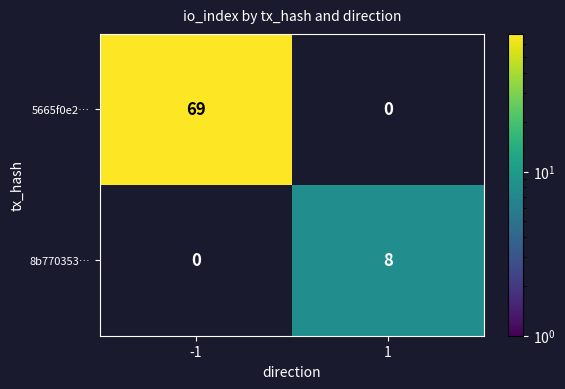

Reading right to left, what are all the values shown in this chart?

5665f0e2…: 0	69
8b770353…: 8	0